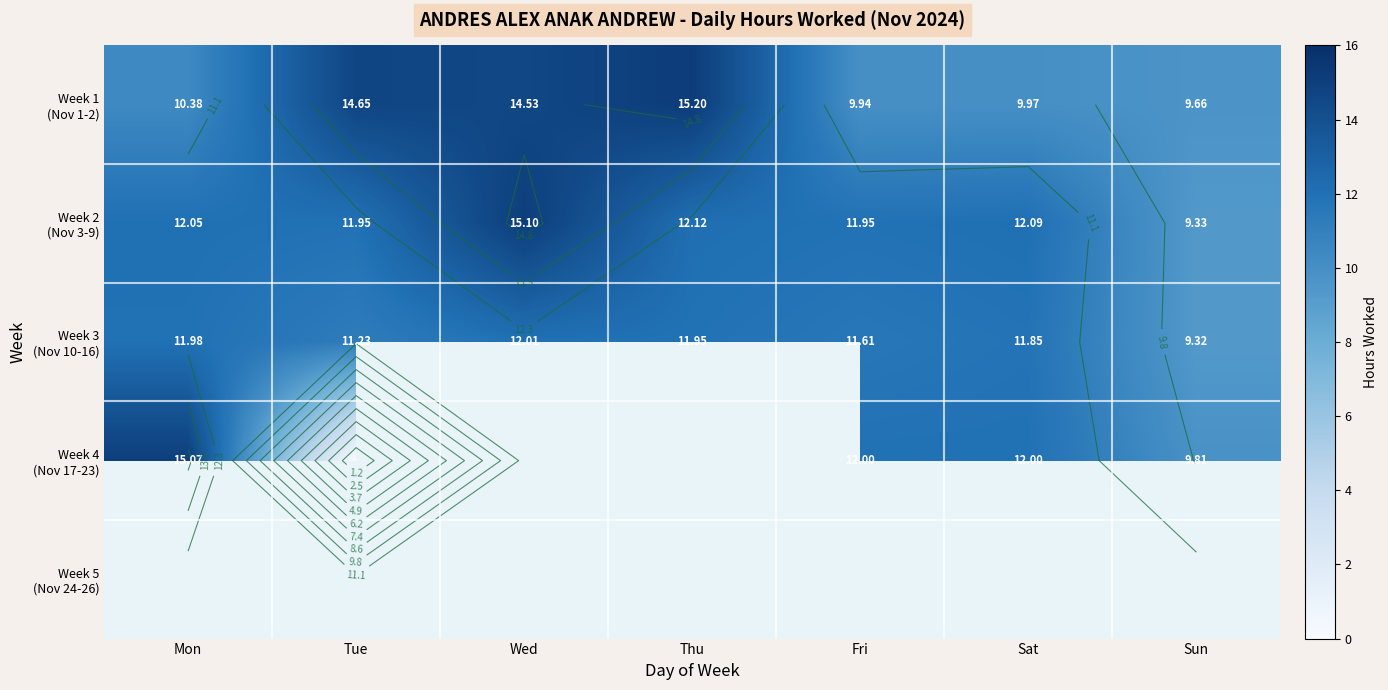

Which has a higher value, Sun or Fri?

Fri